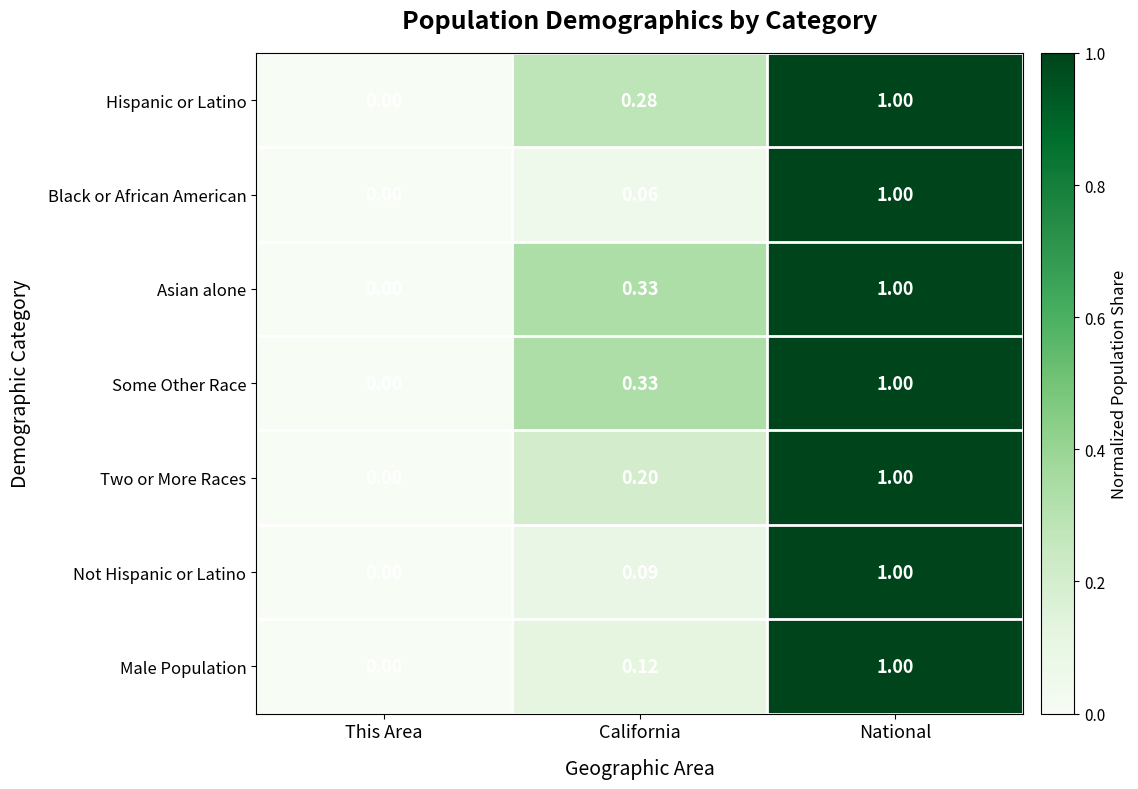

List the labels in order of Some Other Race value, largest first.

National, California, This Area